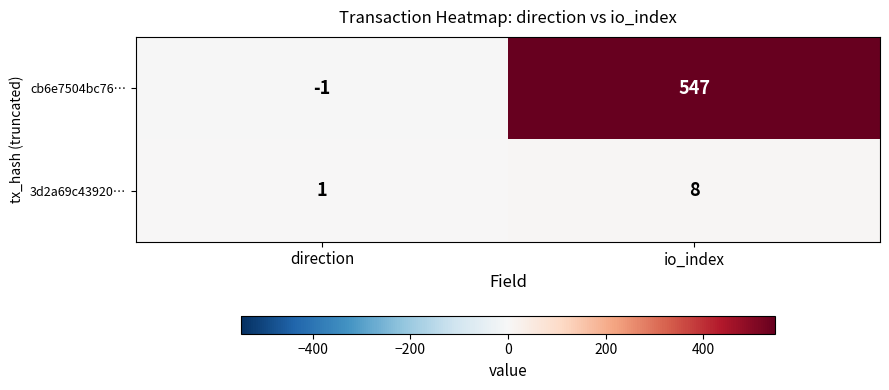

What is the spread (max minus min) of values at io_index?

539